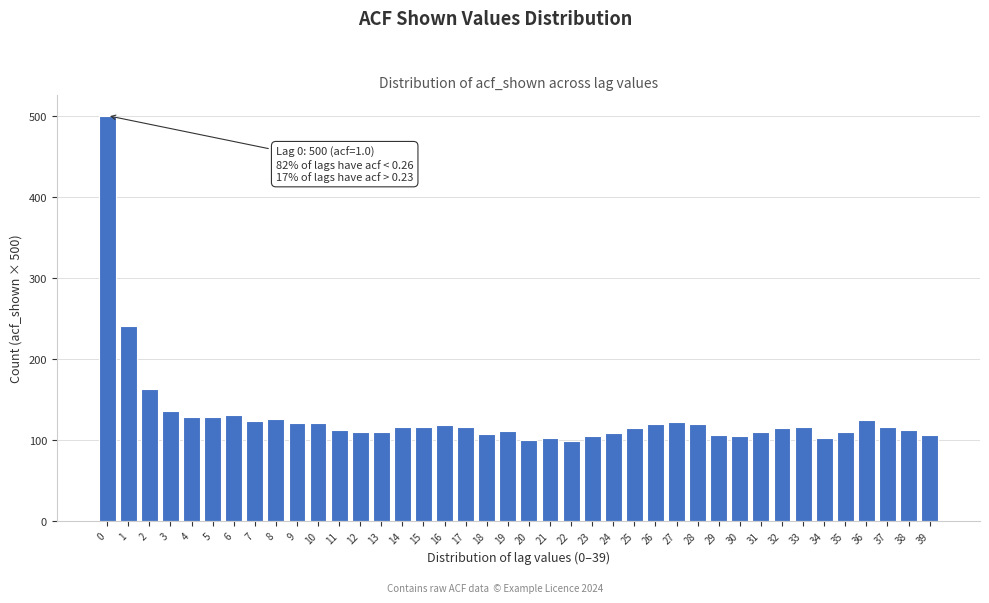

Which has a higher value, 28 or 39?

28